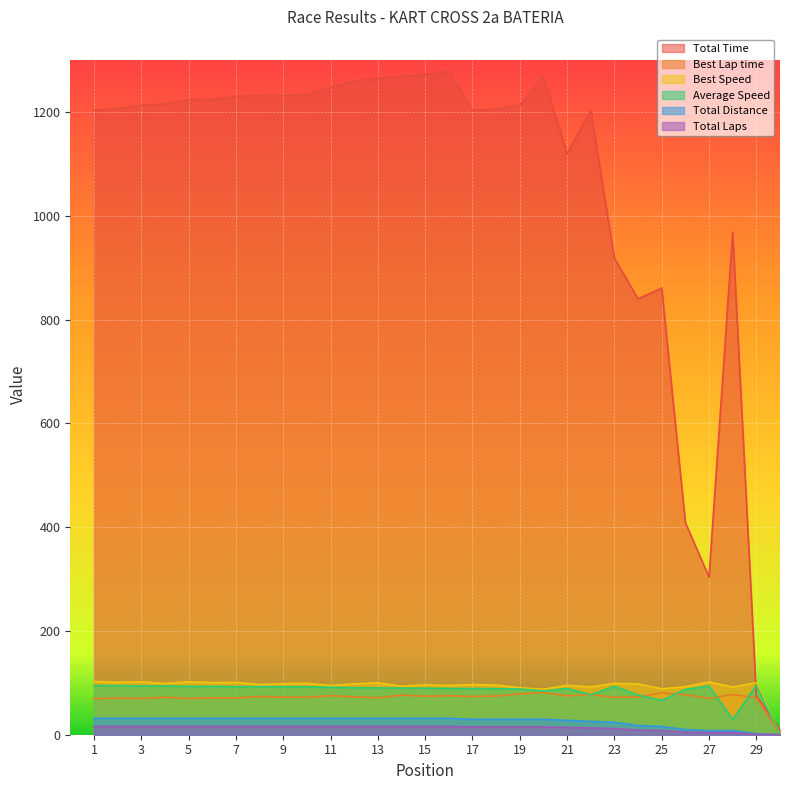

True or false: Average Speed and Total Laps intersect in this chart.

False